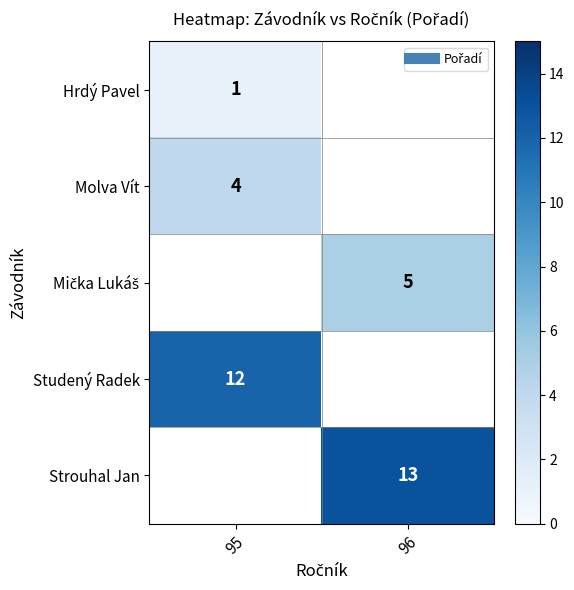

Between 96 and 95, which is larger?

95